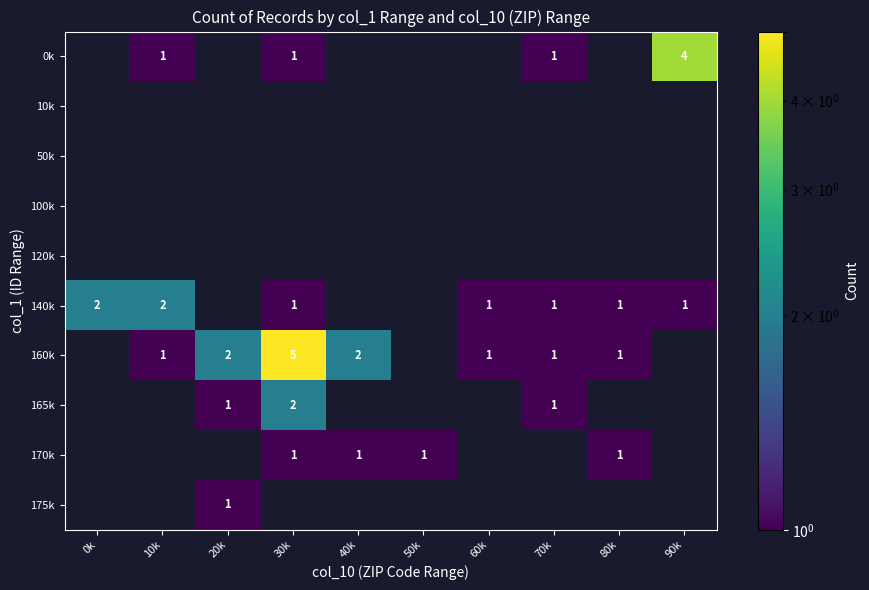

The 165k series shows 2 at 20k. True or false?

False